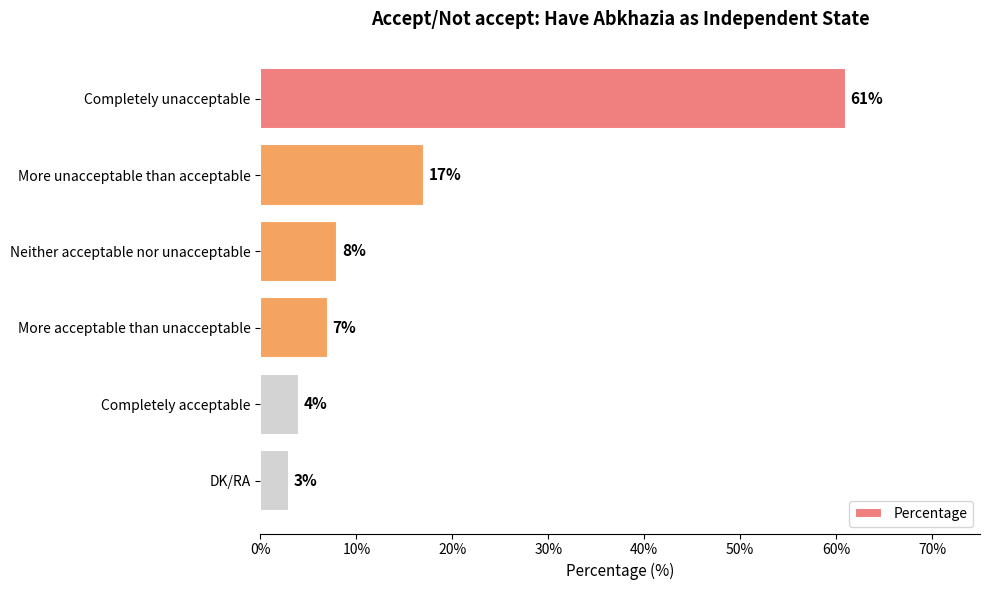

Approximately how many times larger is the value at More unacceptable than acceptable compared to Completely acceptable?

4.2